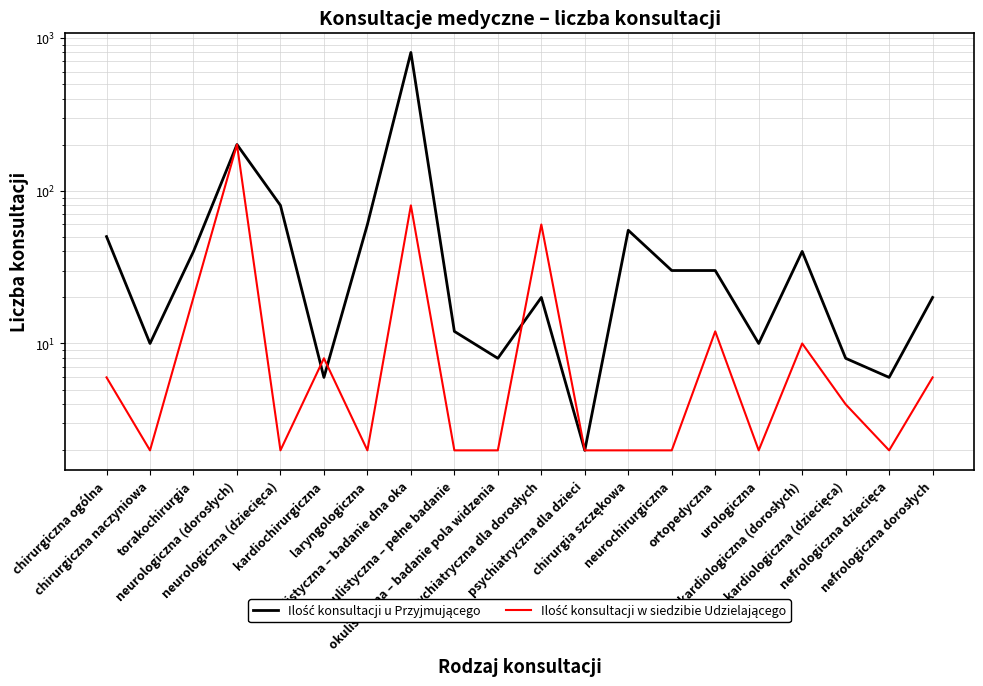

What is the lowest value of the Ilość konsultacji u Przyjmującego series?

2